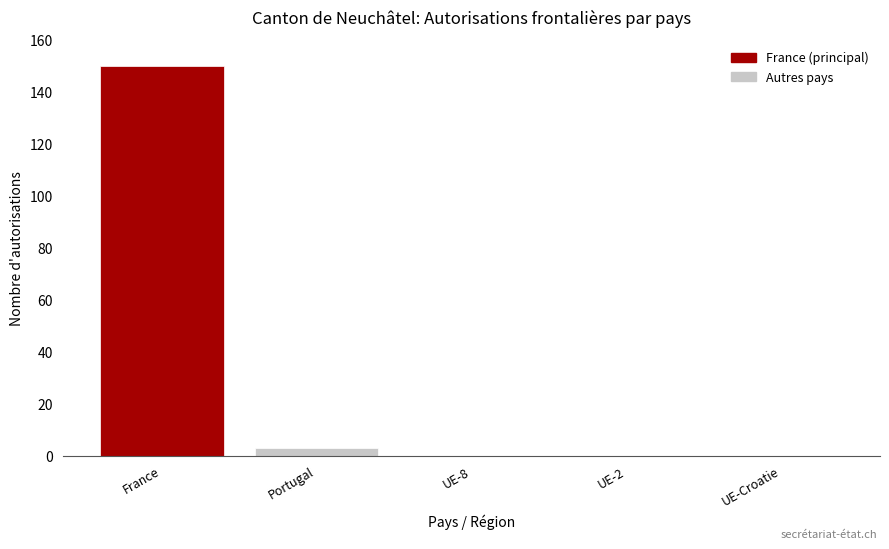

Reading right to left, extract all data points from this chart.

UE-Croatie=0	UE-2=0	UE-8=0	Portugal=3	France=150